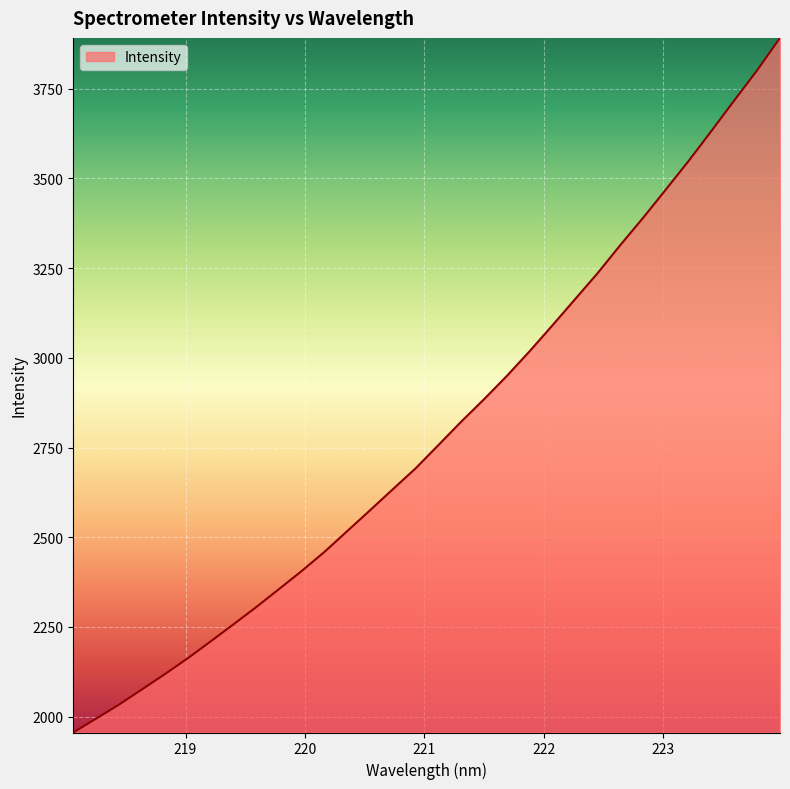

What is the minimum value shown in the chart?

1955.9